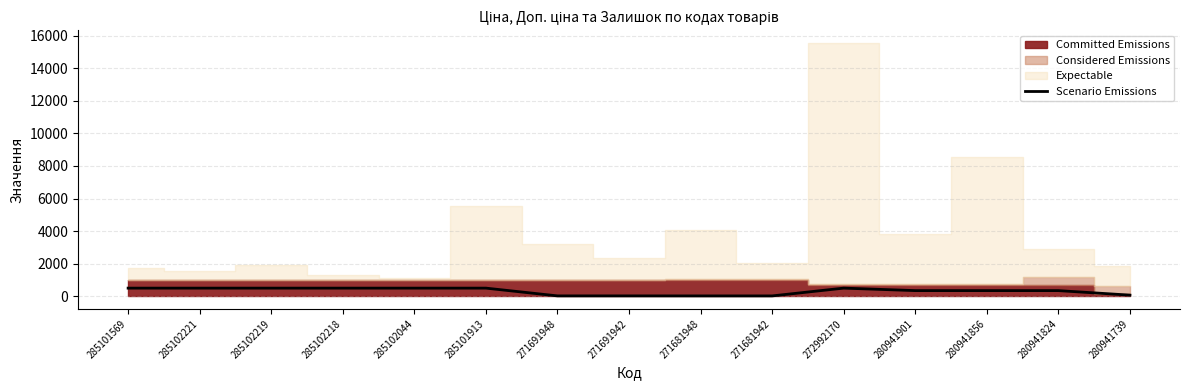

True or false: Scenario Emissions has a value of 498.7 at 285102219.

True